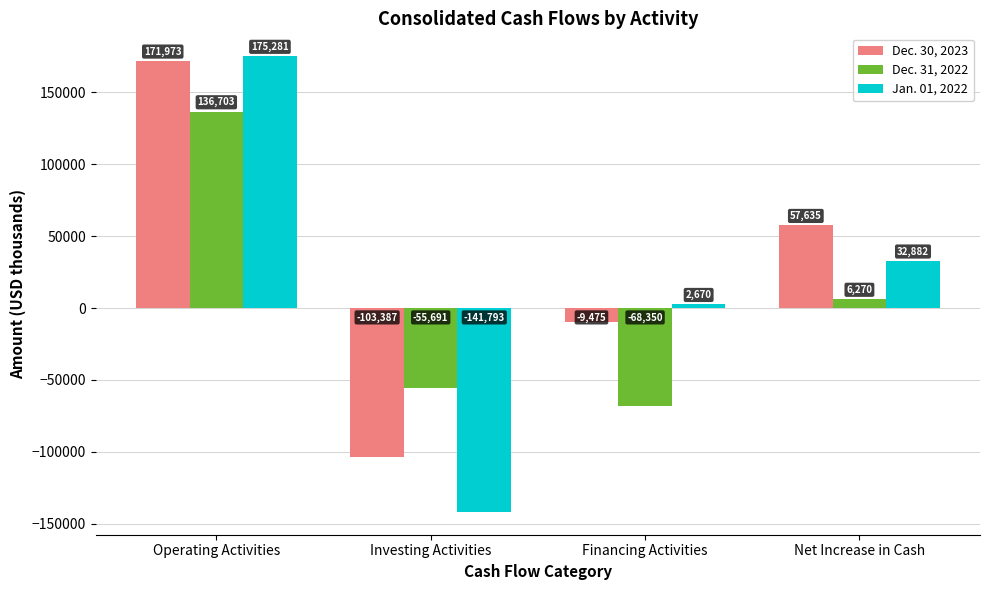

Reading right to left, what are all the values shown in this chart?

Dec. 30, 2023: Net Increase in Cash=57635	Financing Activities=-9475	Investing Activities=-103387	Operating Activities=171973
Dec. 31, 2022: Net Increase in Cash=6270	Financing Activities=-68350	Investing Activities=-55691	Operating Activities=136703
Jan. 01, 2022: Net Increase in Cash=32882	Financing Activities=2670	Investing Activities=-141793	Operating Activities=175281